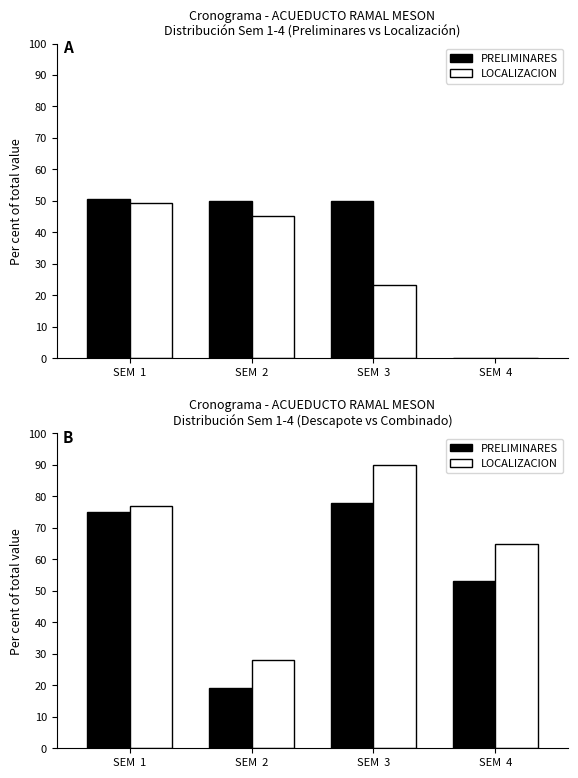

Between SEM  3 and SEM  4, which is larger?

SEM  3